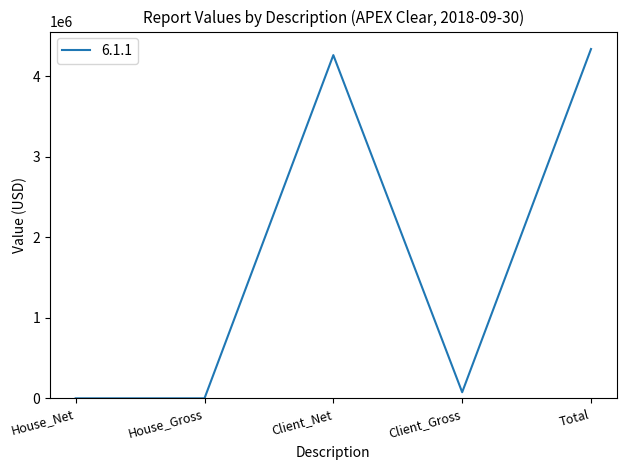

True or false: there are more than 2 points higher than both neighbors.

False